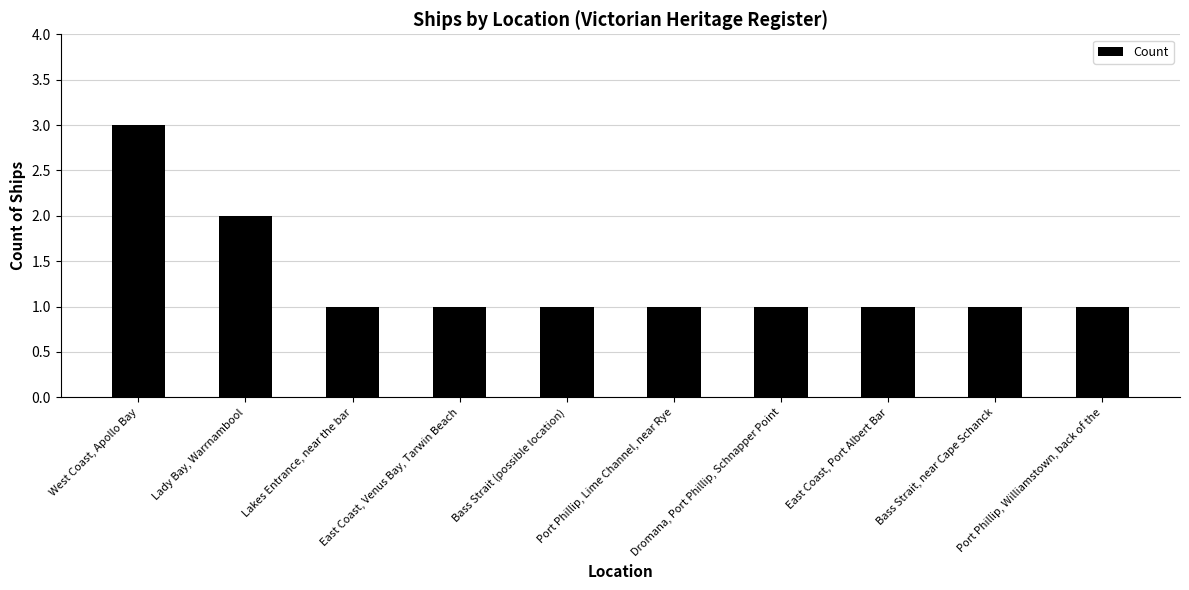

Count the number of categories in the chart.

10